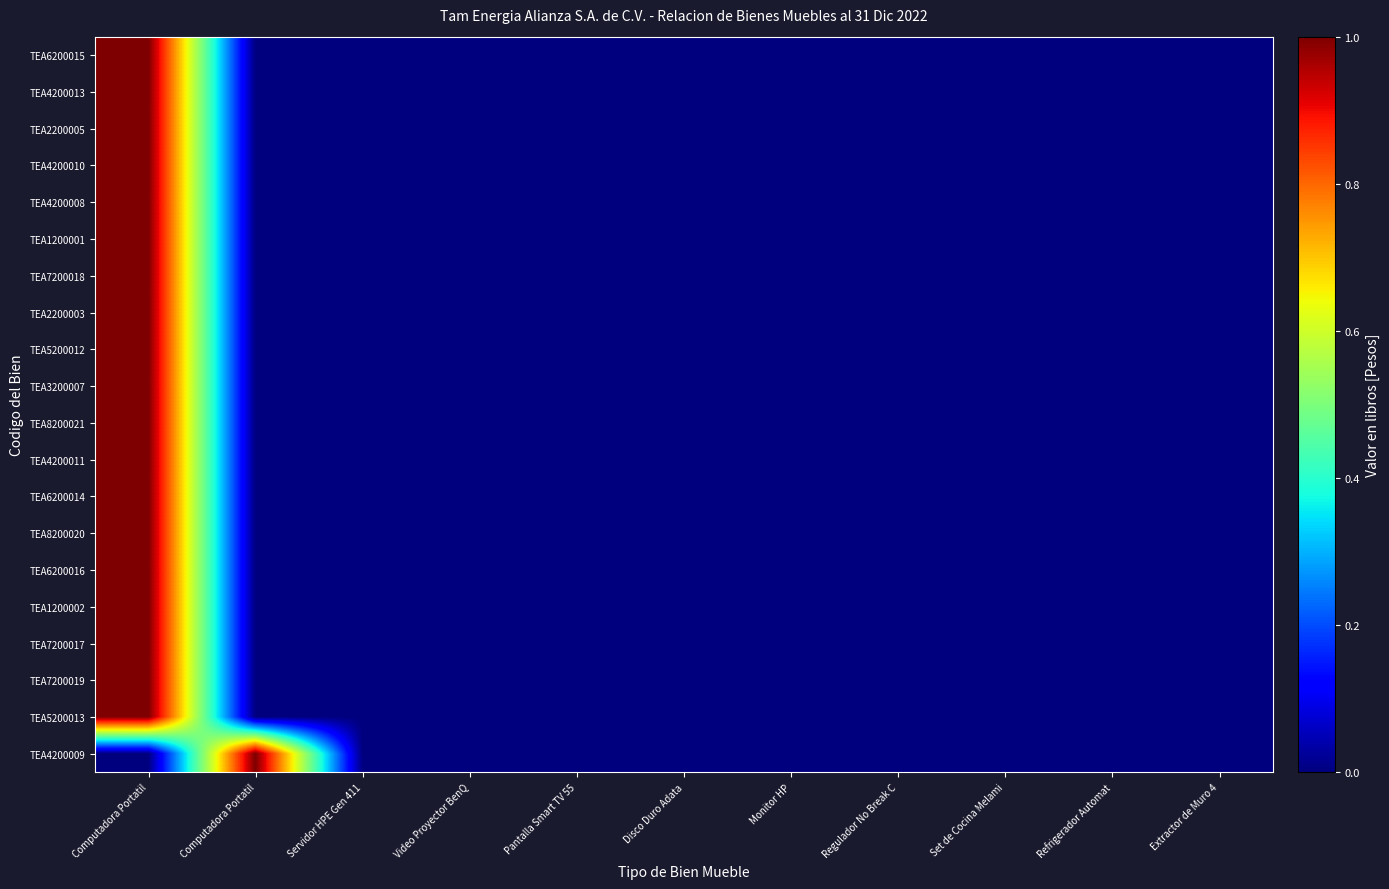

Reading left to right, what are all the values shown in this chart?

TEA6200015: Computadora Portatil=1	Computadora Portatil=0	Servidor HPE Gen 411=0	Video Proyector BenQ=0	Pantalla Smart TV 55=0	Disco Duro Adata=0	Monitor HP=0	Regulador No Break C=0	Set de Cocina Melami=0	Refrigerador Automat=0	Extractor de Muro 4=0
TEA4200013: Computadora Portatil=1	Computadora Portatil=0	Servidor HPE Gen 411=0	Video Proyector BenQ=0	Pantalla Smart TV 55=0	Disco Duro Adata=0	Monitor HP=0	Regulador No Break C=0	Set de Cocina Melami=0	Refrigerador Automat=0	Extractor de Muro 4=0
TEA2200005: Computadora Portatil=1	Computadora Portatil=0	Servidor HPE Gen 411=0	Video Proyector BenQ=0	Pantalla Smart TV 55=0	Disco Duro Adata=0	Monitor HP=0	Regulador No Break C=0	Set de Cocina Melami=0	Refrigerador Automat=0	Extractor de Muro 4=0
TEA4200010: Computadora Portatil=1	Computadora Portatil=0	Servidor HPE Gen 411=0	Video Proyector BenQ=0	Pantalla Smart TV 55=0	Disco Duro Adata=0	Monitor HP=0	Regulador No Break C=0	Set de Cocina Melami=0	Refrigerador Automat=0	Extractor de Muro 4=0
TEA4200008: Computadora Portatil=1	Computadora Portatil=0	Servidor HPE Gen 411=0	Video Proyector BenQ=0	Pantalla Smart TV 55=0	Disco Duro Adata=0	Monitor HP=0	Regulador No Break C=0	Set de Cocina Melami=0	Refrigerador Automat=0	Extractor de Muro 4=0
TEA1200001: Computadora Portatil=1	Computadora Portatil=0	Servidor HPE Gen 411=0	Video Proyector BenQ=0	Pantalla Smart TV 55=0	Disco Duro Adata=0	Monitor HP=0	Regulador No Break C=0	Set de Cocina Melami=0	Refrigerador Automat=0	Extractor de Muro 4=0
TEA7200018: Computadora Portatil=1	Computadora Portatil=0	Servidor HPE Gen 411=0	Video Proyector BenQ=0	Pantalla Smart TV 55=0	Disco Duro Adata=0	Monitor HP=0	Regulador No Break C=0	Set de Cocina Melami=0	Refrigerador Automat=0	Extractor de Muro 4=0
TEA2200003: Computadora Portatil=1	Computadora Portatil=0	Servidor HPE Gen 411=0	Video Proyector BenQ=0	Pantalla Smart TV 55=0	Disco Duro Adata=0	Monitor HP=0	Regulador No Break C=0	Set de Cocina Melami=0	Refrigerador Automat=0	Extractor de Muro 4=0
TEA5200012: Computadora Portatil=1	Computadora Portatil=0	Servidor HPE Gen 411=0	Video Proyector BenQ=0	Pantalla Smart TV 55=0	Disco Duro Adata=0	Monitor HP=0	Regulador No Break C=0	Set de Cocina Melami=0	Refrigerador Automat=0	Extractor de Muro 4=0
TEA3200007: Computadora Portatil=1	Computadora Portatil=0	Servidor HPE Gen 411=0	Video Proyector BenQ=0	Pantalla Smart TV 55=0	Disco Duro Adata=0	Monitor HP=0	Regulador No Break C=0	Set de Cocina Melami=0	Refrigerador Automat=0	Extractor de Muro 4=0
TEA8200021: Computadora Portatil=1	Computadora Portatil=0	Servidor HPE Gen 411=0	Video Proyector BenQ=0	Pantalla Smart TV 55=0	Disco Duro Adata=0	Monitor HP=0	Regulador No Break C=0	Set de Cocina Melami=0	Refrigerador Automat=0	Extractor de Muro 4=0
TEA4200011: Computadora Portatil=1	Computadora Portatil=0	Servidor HPE Gen 411=0	Video Proyector BenQ=0	Pantalla Smart TV 55=0	Disco Duro Adata=0	Monitor HP=0	Regulador No Break C=0	Set de Cocina Melami=0	Refrigerador Automat=0	Extractor de Muro 4=0
TEA6200014: Computadora Portatil=1	Computadora Portatil=0	Servidor HPE Gen 411=0	Video Proyector BenQ=0	Pantalla Smart TV 55=0	Disco Duro Adata=0	Monitor HP=0	Regulador No Break C=0	Set de Cocina Melami=0	Refrigerador Automat=0	Extractor de Muro 4=0
TEA8200020: Computadora Portatil=1	Computadora Portatil=0	Servidor HPE Gen 411=0	Video Proyector BenQ=0	Pantalla Smart TV 55=0	Disco Duro Adata=0	Monitor HP=0	Regulador No Break C=0	Set de Cocina Melami=0	Refrigerador Automat=0	Extractor de Muro 4=0
TEA6200016: Computadora Portatil=1	Computadora Portatil=0	Servidor HPE Gen 411=0	Video Proyector BenQ=0	Pantalla Smart TV 55=0	Disco Duro Adata=0	Monitor HP=0	Regulador No Break C=0	Set de Cocina Melami=0	Refrigerador Automat=0	Extractor de Muro 4=0
TEA1200002: Computadora Portatil=1	Computadora Portatil=0	Servidor HPE Gen 411=0	Video Proyector BenQ=0	Pantalla Smart TV 55=0	Disco Duro Adata=0	Monitor HP=0	Regulador No Break C=0	Set de Cocina Melami=0	Refrigerador Automat=0	Extractor de Muro 4=0
TEA7200017: Computadora Portatil=1	Computadora Portatil=0	Servidor HPE Gen 411=0	Video Proyector BenQ=0	Pantalla Smart TV 55=0	Disco Duro Adata=0	Monitor HP=0	Regulador No Break C=0	Set de Cocina Melami=0	Refrigerador Automat=0	Extractor de Muro 4=0
TEA7200019: Computadora Portatil=1	Computadora Portatil=0	Servidor HPE Gen 411=0	Video Proyector BenQ=0	Pantalla Smart TV 55=0	Disco Duro Adata=0	Monitor HP=0	Regulador No Break C=0	Set de Cocina Melami=0	Refrigerador Automat=0	Extractor de Muro 4=0
TEA5200013: Computadora Portatil=1	Computadora Portatil=0	Servidor HPE Gen 411=0	Video Proyector BenQ=0	Pantalla Smart TV 55=0	Disco Duro Adata=0	Monitor HP=0	Regulador No Break C=0	Set de Cocina Melami=0	Refrigerador Automat=0	Extractor de Muro 4=0
TEA4200009: Computadora Portatil=0	Computadora Portatil=1	Servidor HPE Gen 411=0	Video Proyector BenQ=0	Pantalla Smart TV 55=0	Disco Duro Adata=0	Monitor HP=0	Regulador No Break C=0	Set de Cocina Melami=0	Refrigerador Automat=0	Extractor de Muro 4=0